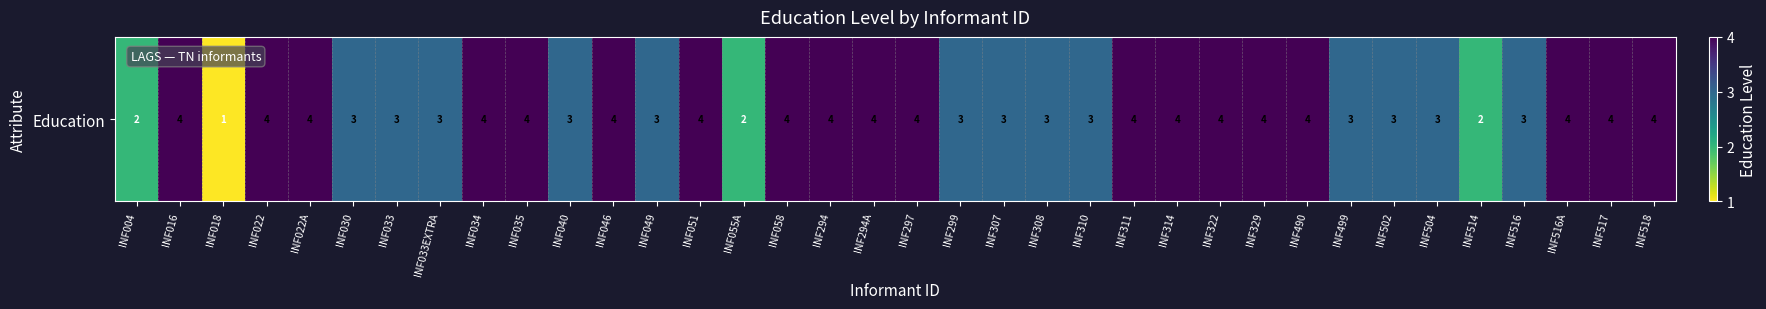

Reading right to left, extract all data points from this chart.

INF518=4	INF517=4	INF516A=4	INF516=3	INF514=2	INF504=3	INF502=3	INF499=3	INF490=4	INF329=4	INF322=4	INF314=4	INF311=4	INF310=3	INF308=3	INF307=3	INF299=3	INF297=4	INF294A=4	INF294=4	INF058=4	INF055A=2	INF051=4	INF049=3	INF046=4	INF040=3	INF035=4	INF034=4	INF033EXTRA=3	INF033=3	INF030=3	INF022A=4	INF022=4	INF018=1	INF016=4	INF004=2